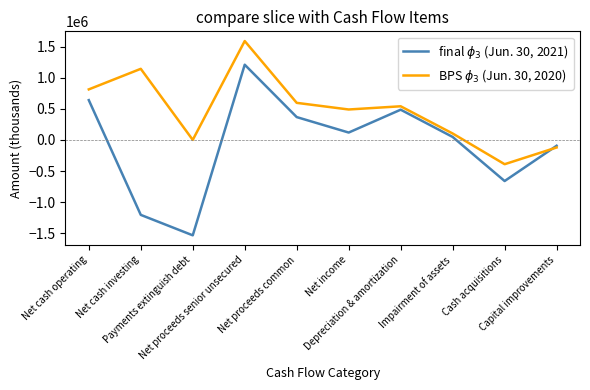

Rank the categories by BPS $\phi_3$ (Jun. 30, 2020) value from highest to lowest.

Net proceeds senior unsecured, Net cash investing, Net cash operating, Net proceeds common, Depreciation & amortization, Net income, Impairment of assets, Payments extinguish debt, Capital improvements, Cash acquisitions